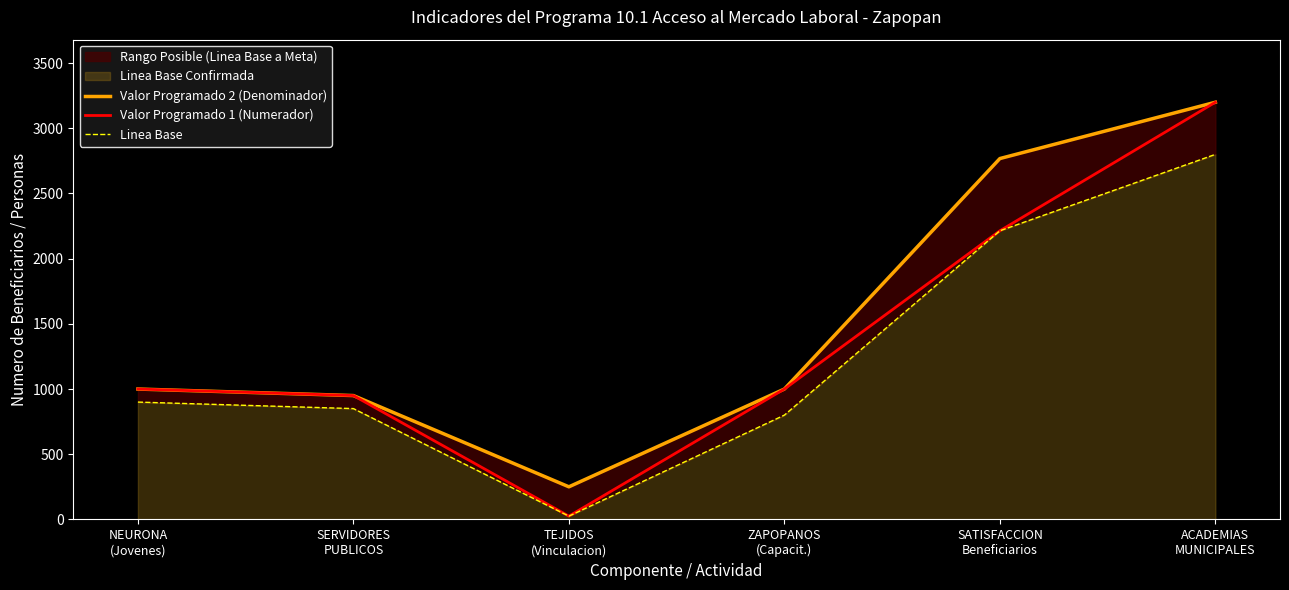

At how many categories does at least one series exceed 788?

5